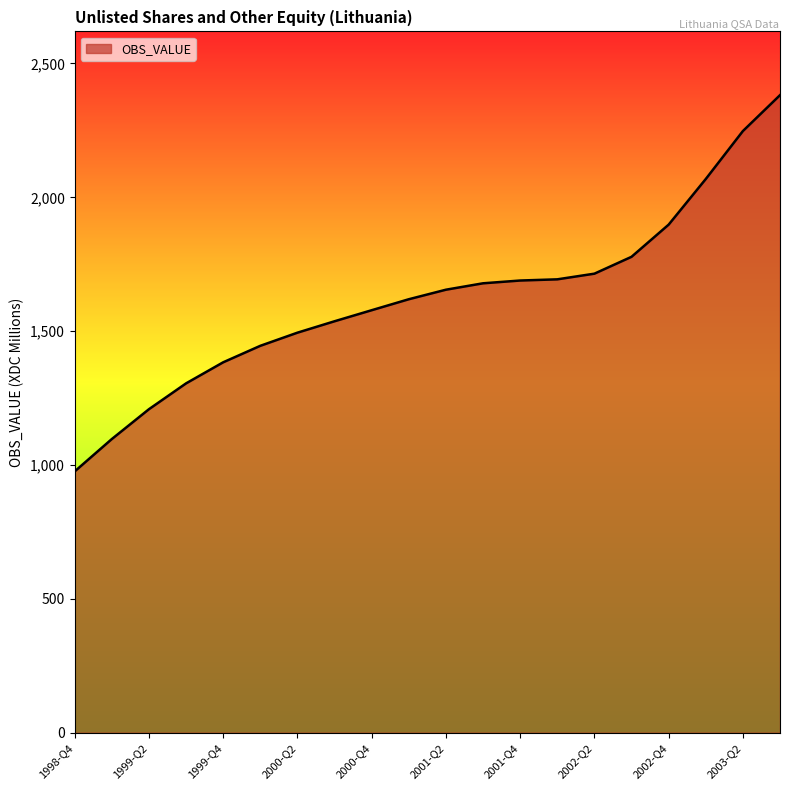

How many lines are shown in the chart?

1